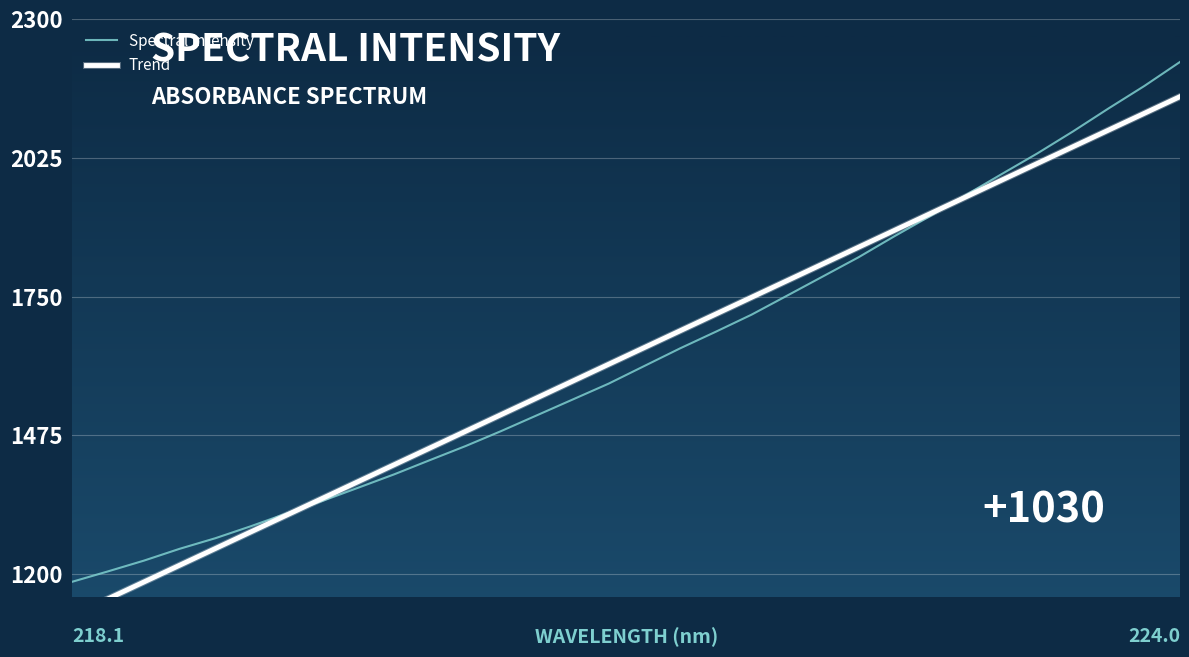

True or false: Trend has more than 2 interior local peaks.

False